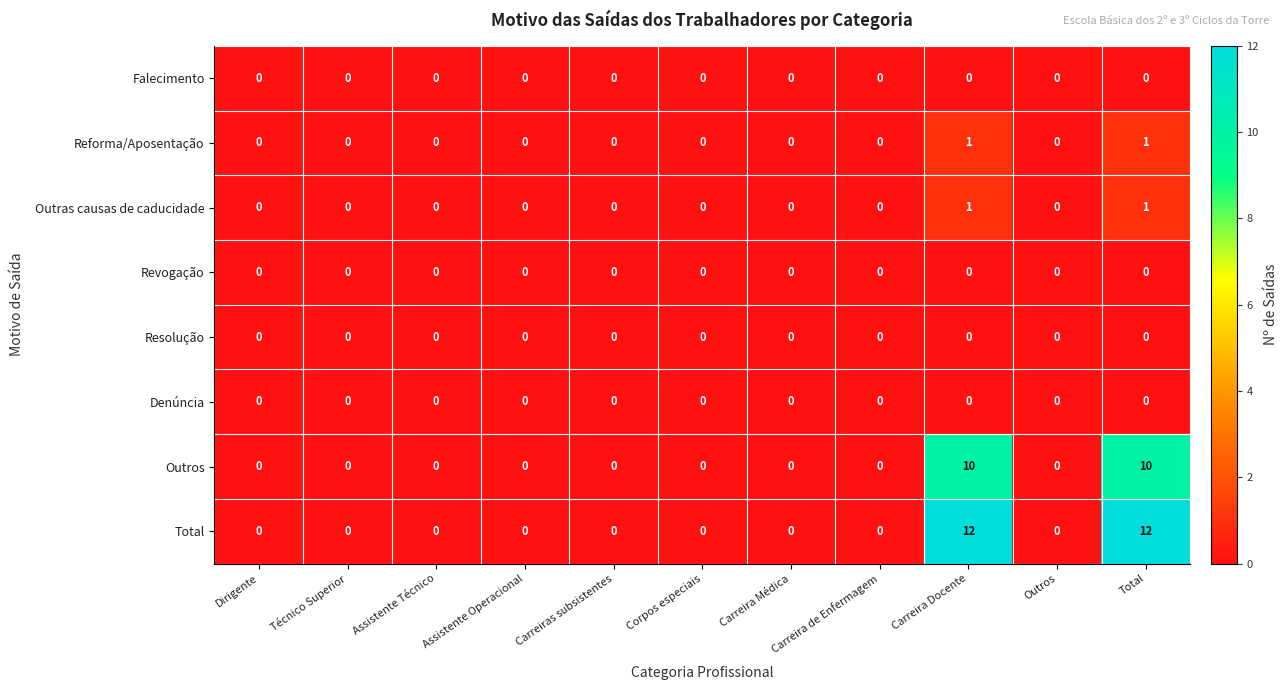

What is the maximum value shown in the chart?

12